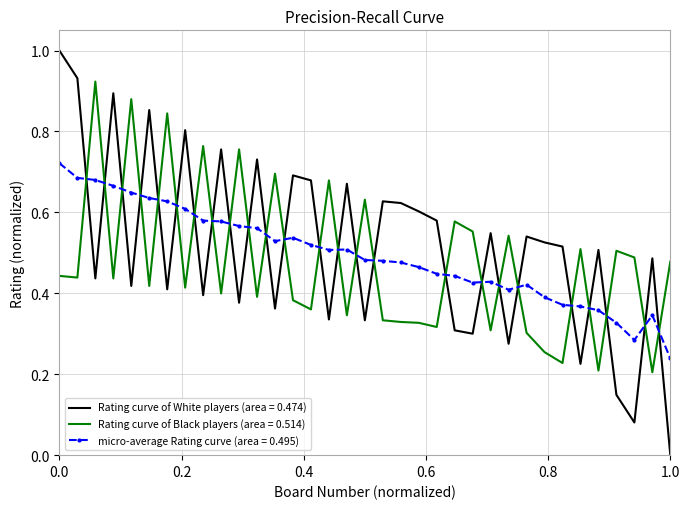

Which series has the largest range (max minus min)?

Rating curve of White players (area = 0.474)